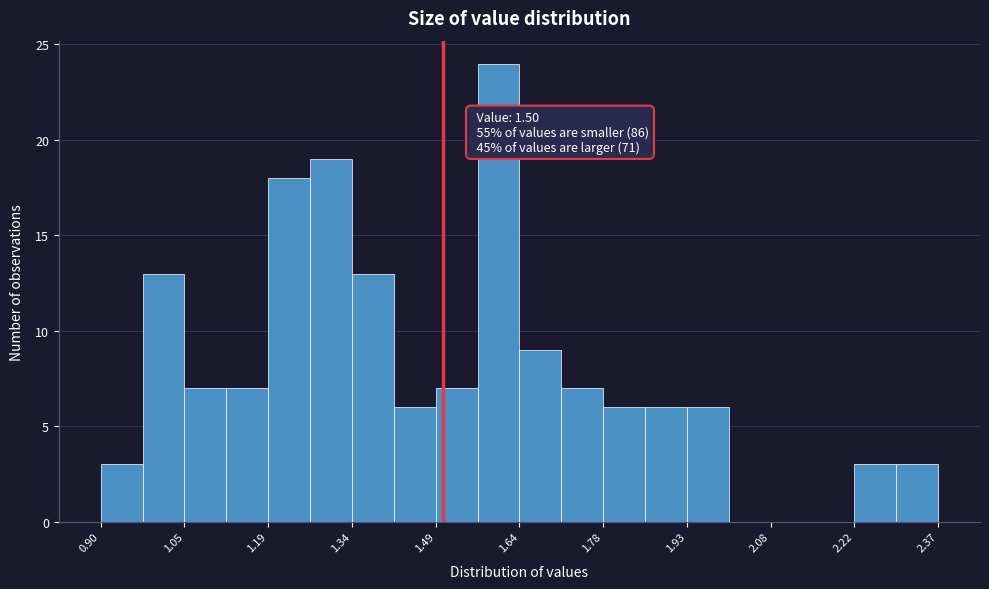

Around what value on the x-axis is the tallest bar? Give the approximate position of its centre, as read against the axis.

1.60